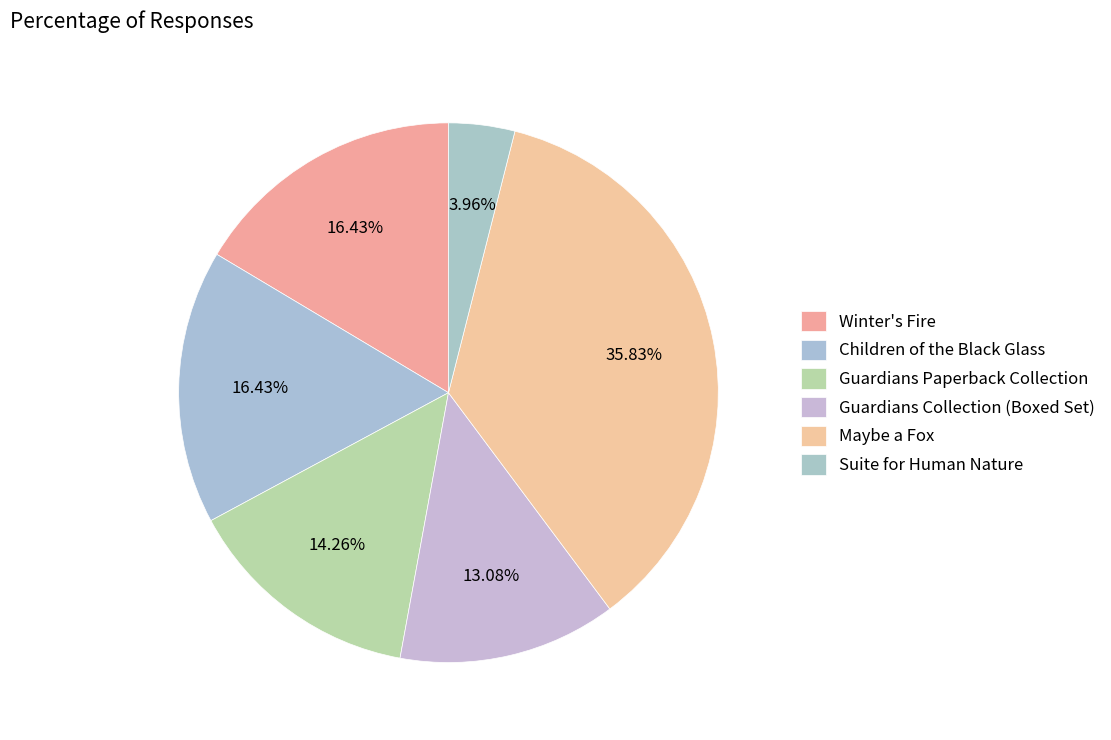

To the nearest percent, what percentage of the pie is Maybe a Fox?

36%